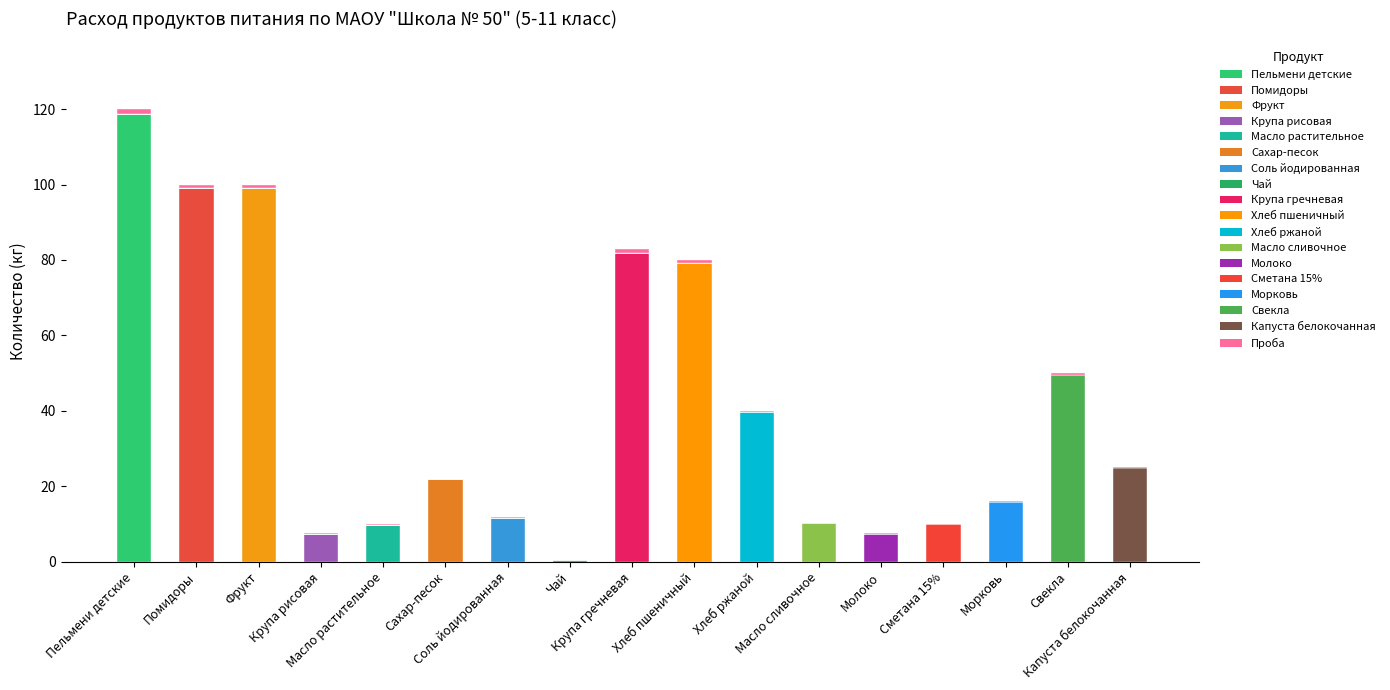

What is the label of the 7th bar from the right?

Хлеб ржаной